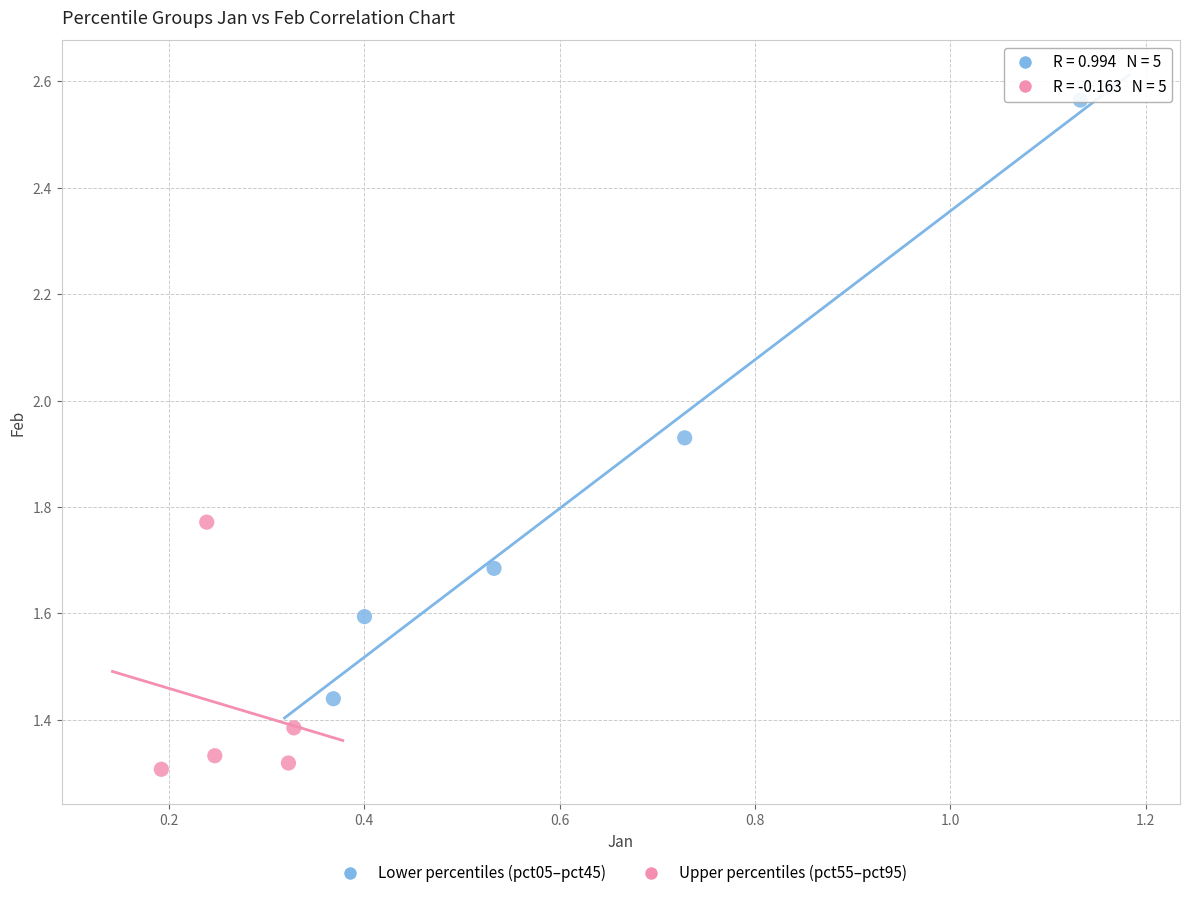

Which series contains the lowest Y value?

Upper percentiles (pct55–pct95)